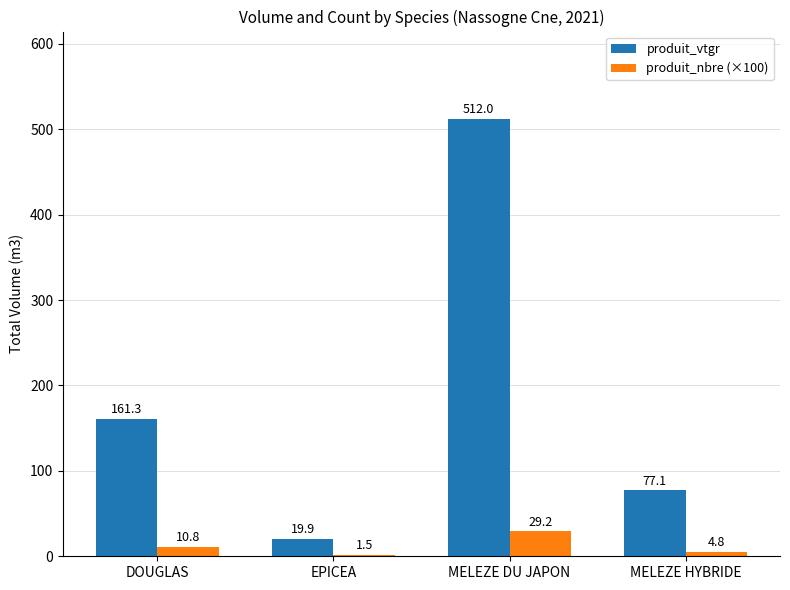

What is the total value across all series at MELEZE HYBRIDE?

82.0